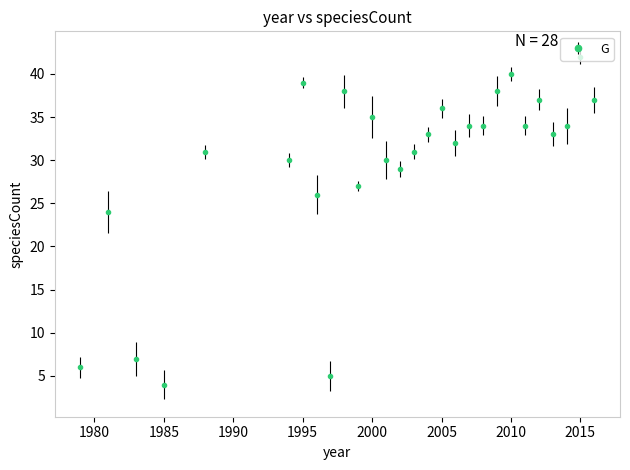

What is the value of the 13th point from the left?

30